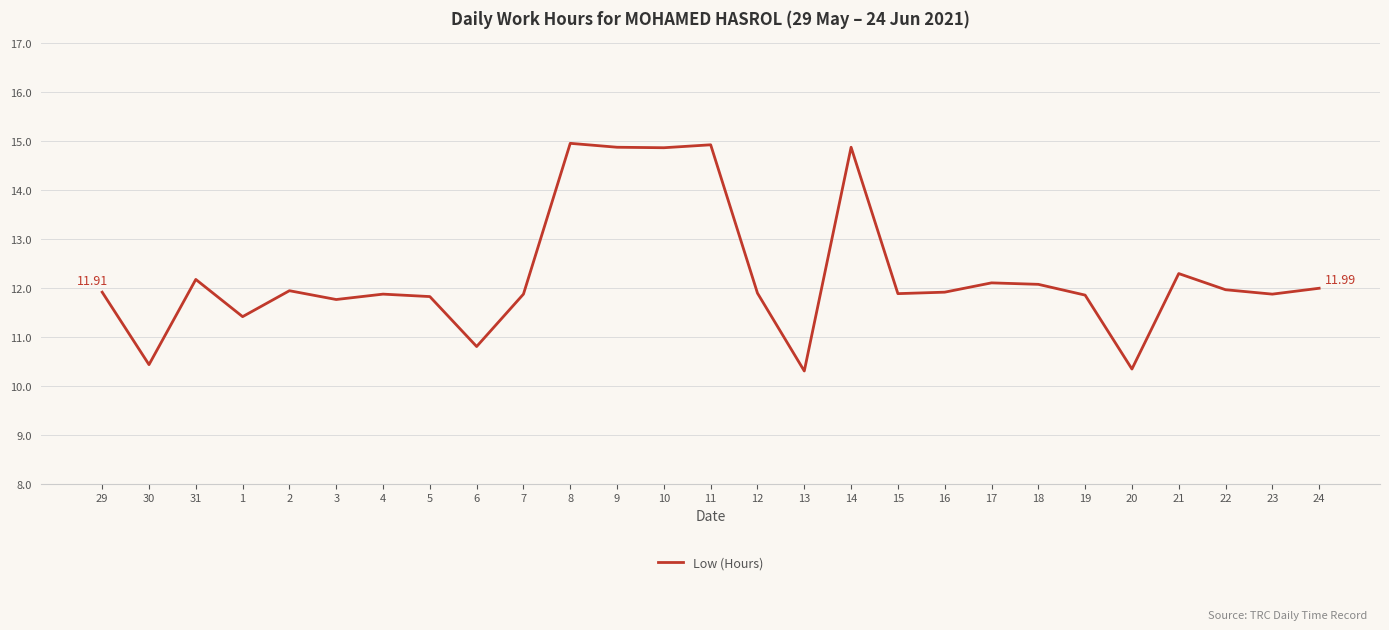

What is the ratio of the value at 15 to the value at 23?

1.0